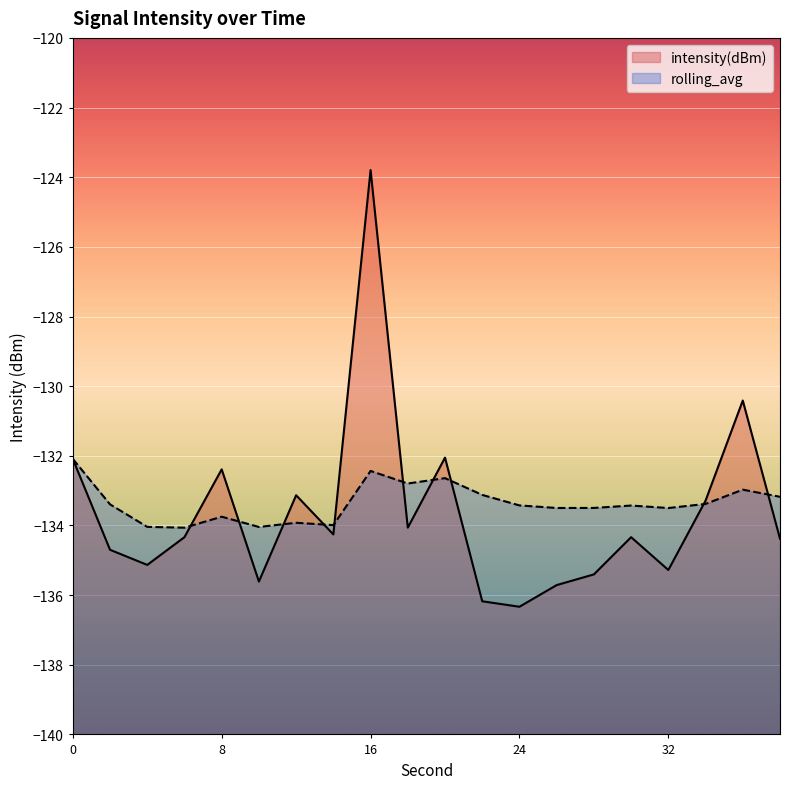

Between 16 and 26, which series saw the biggest shift?

intensity(dBm)